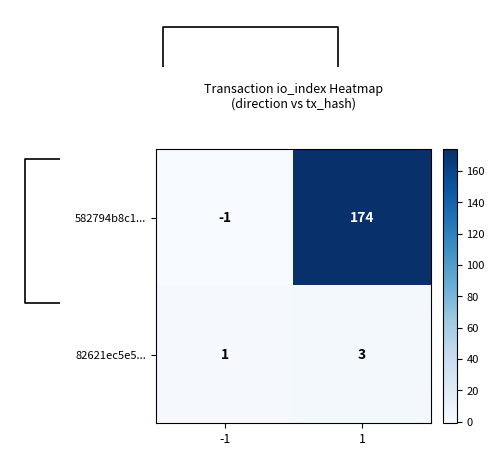

The value of 582794b8c1... at 1 is 307. True or false?

False